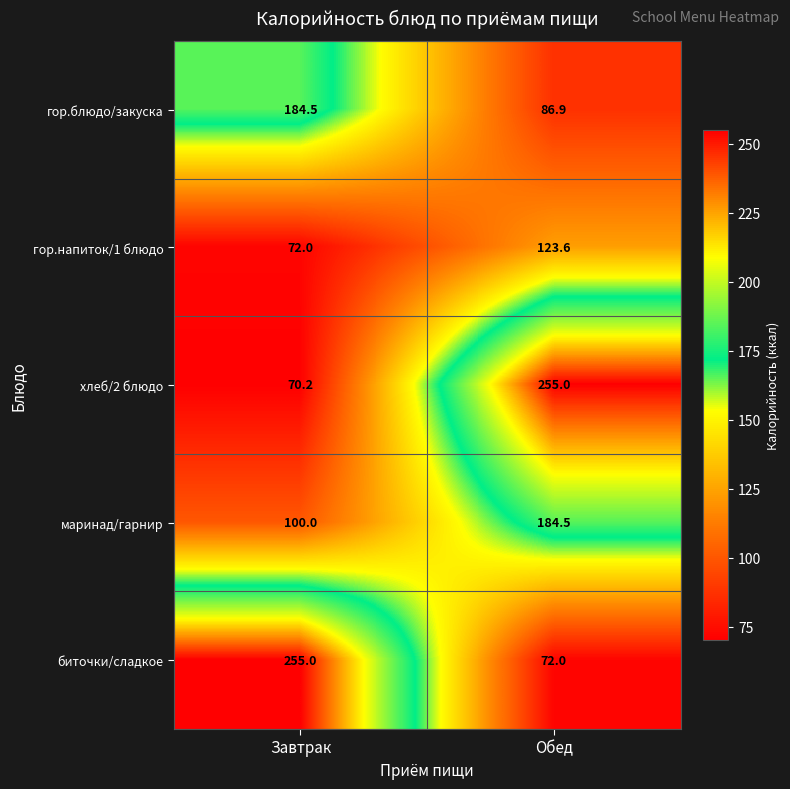

What is the greatest value displayed?

255.0